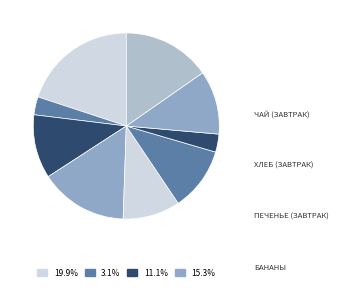

Is there a majority slice in this chart?

No